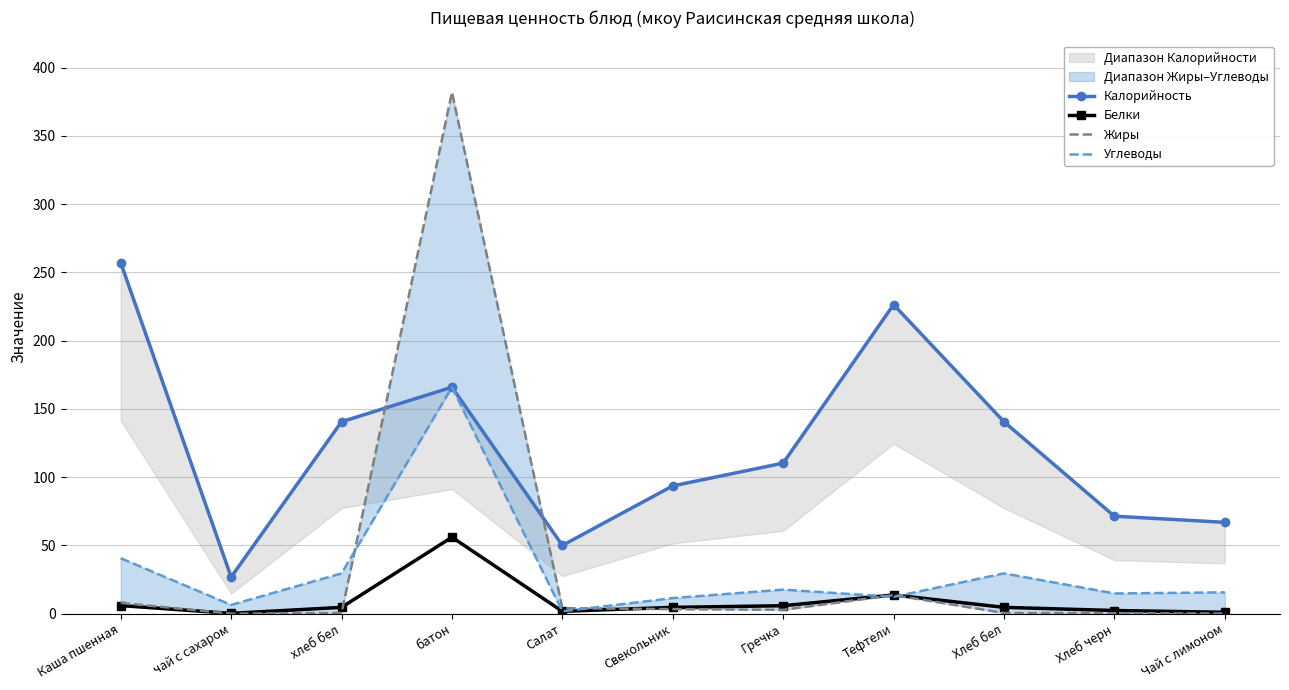

How many interior local peaks does the Белки series have?

2